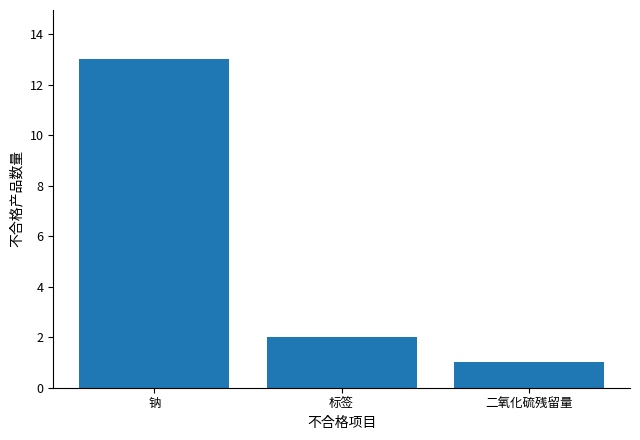

Reading left to right, extract all data points from this chart.

钠=13	标签=2	二氧化硫残留量=1